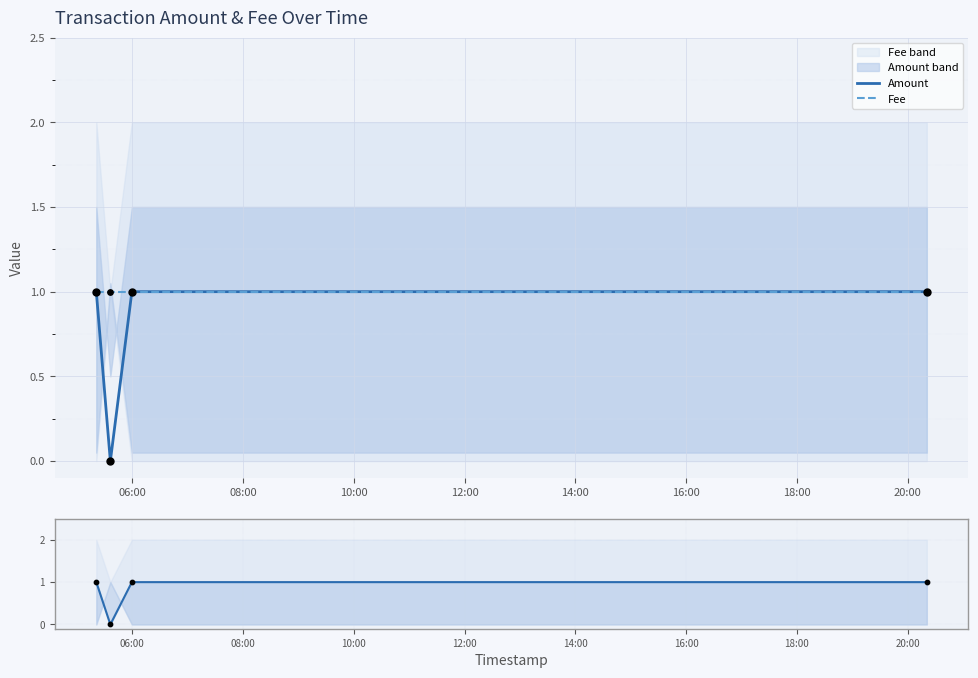

Is the value of Fee at 12:00 greater than the value of Amount nav at 06:00?

No